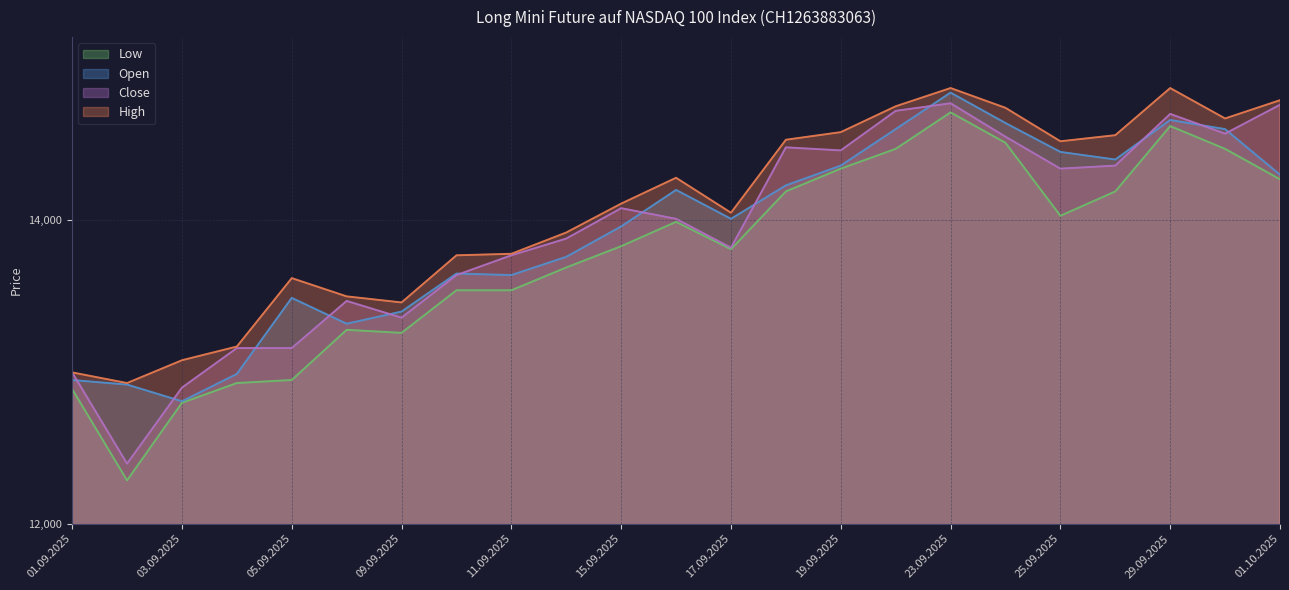

Where is High nearest to the value 13895?

12.09.2025